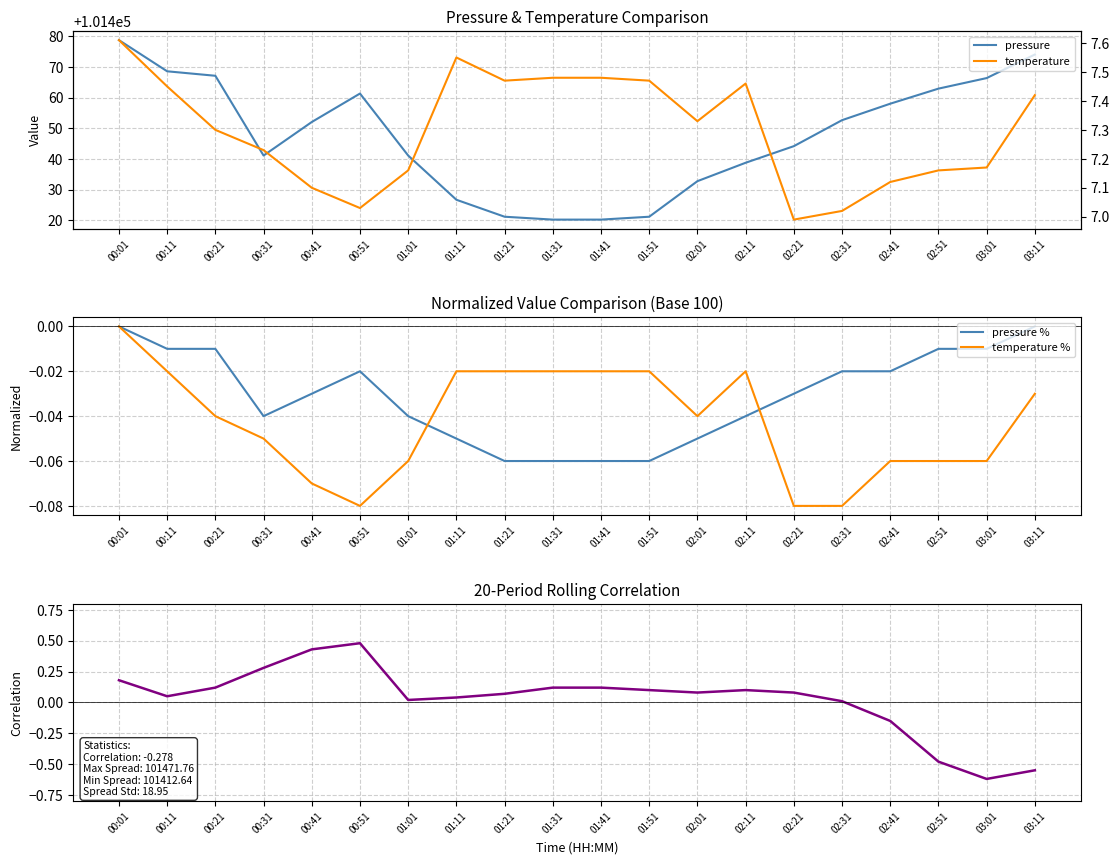

Is it true that pressure equals 101452.1 at 00:41?

True